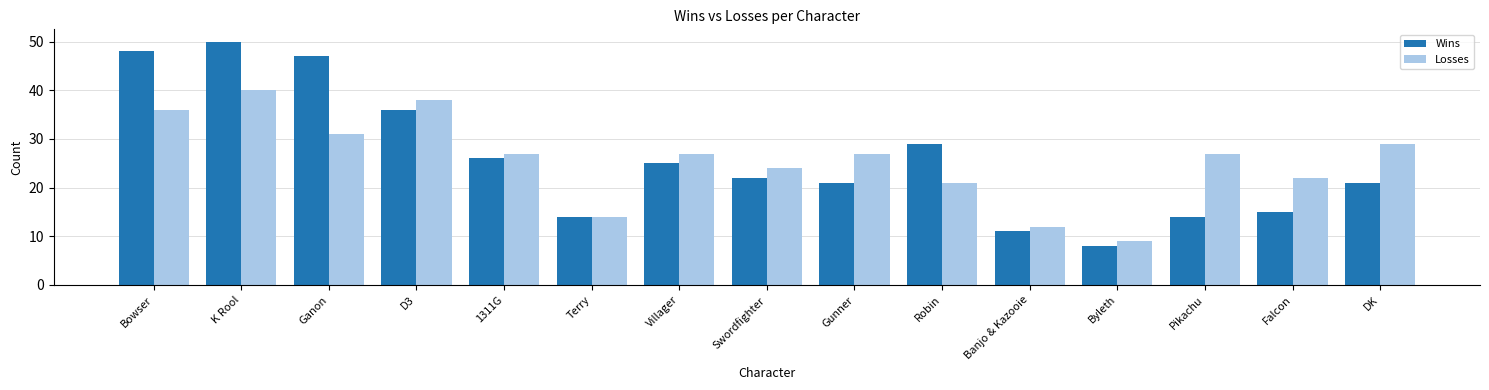

How many bars are there in total?

30